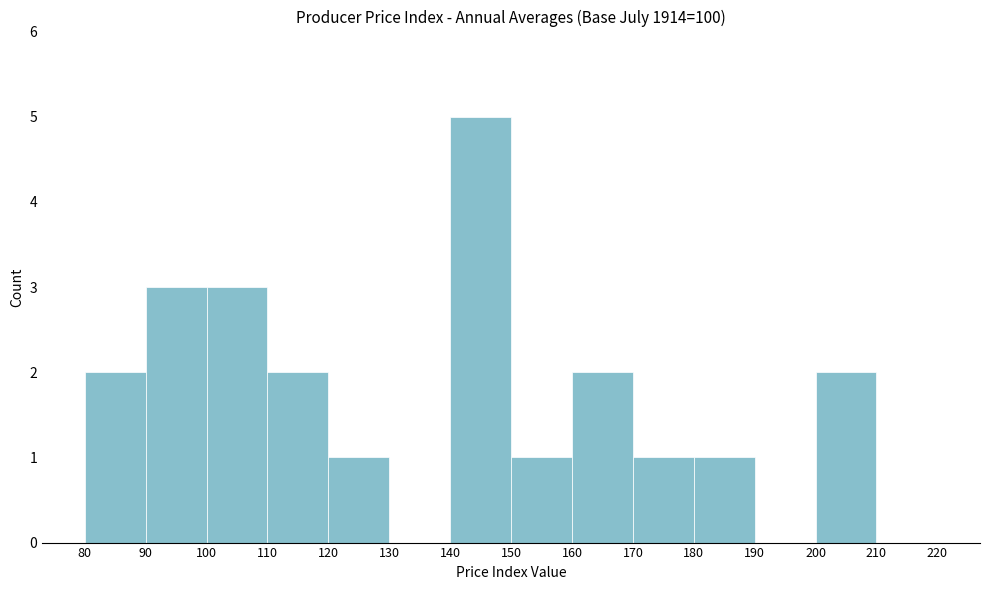

Reading left to right, transcribe this chart: for each bar, give the range it covers on the x-axis and its height. The values are not printed on the chart, so give them approximately, as read against the axis.

80 to 90: 2
90 to 100: 3
100 to 110: 3
110 to 120: 2
120 to 130: 1
130 to 140: 0
140 to 150: 5
150 to 160: 1
160 to 170: 2
170 to 180: 1
180 to 190: 1
190 to 200: 0
200 to 210: 2
210 to 220: 0